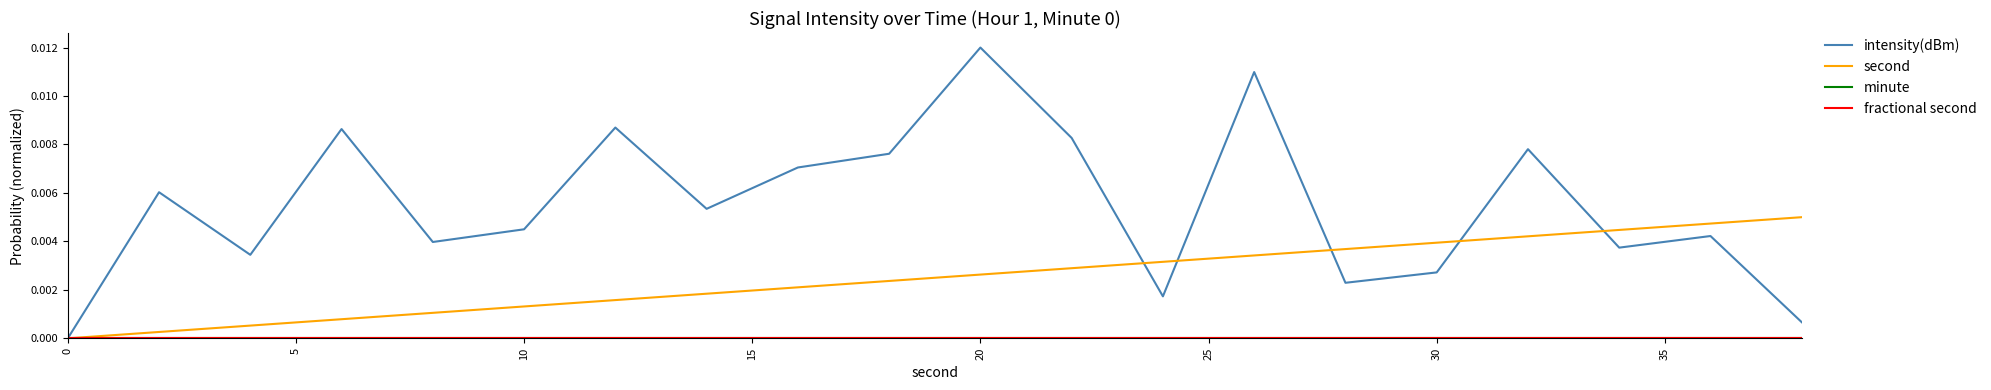

Is this an area chart (filled region under the line)?

No